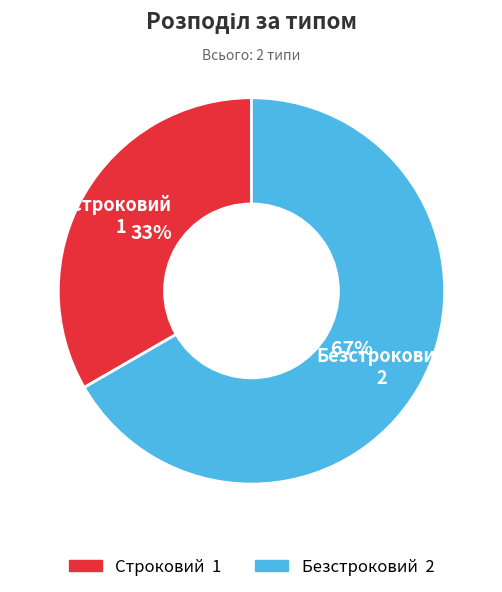

Is Безстроковий the majority of the pie?

Yes